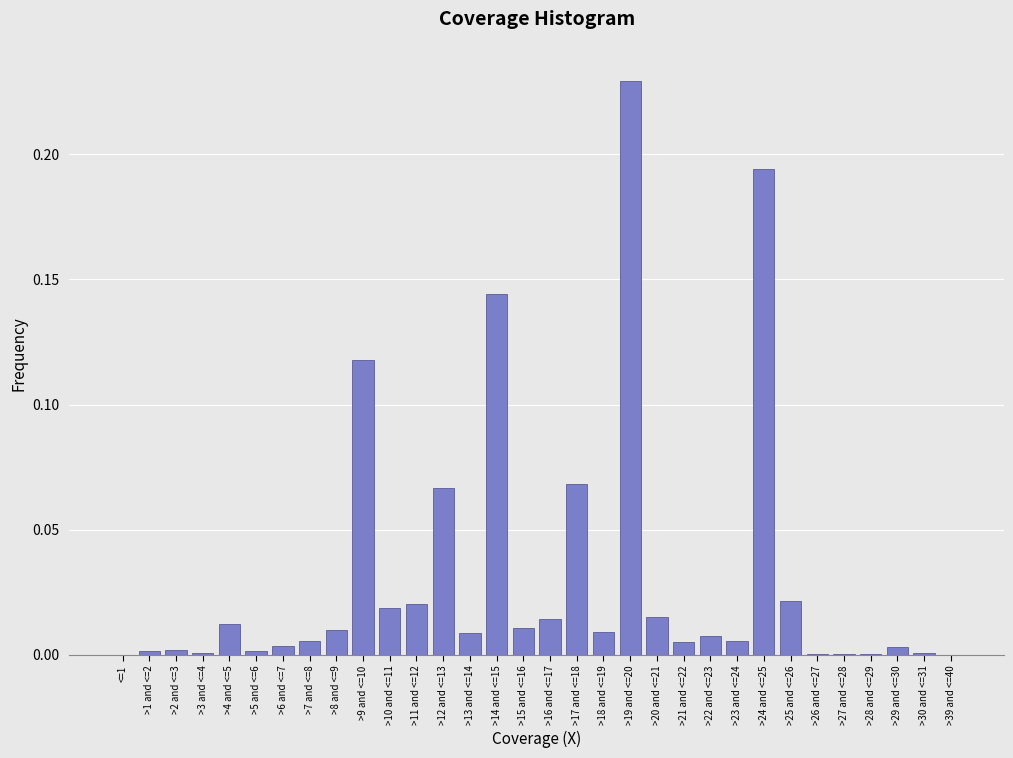

Which label corresponds to the largest value in the chart?

>19 and <=20